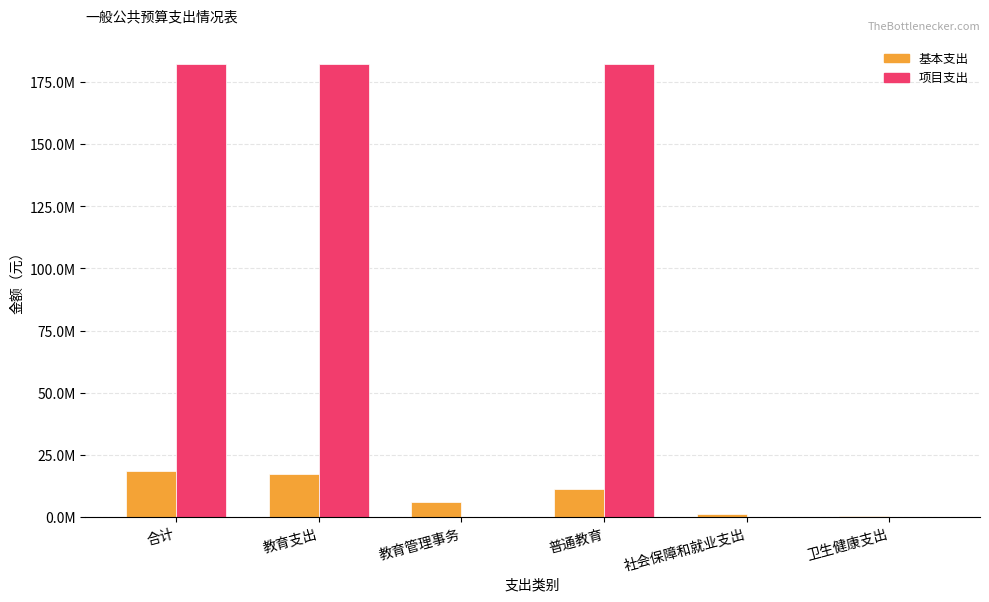

What are all the series names shown in the legend?

基本支出, 项目支出